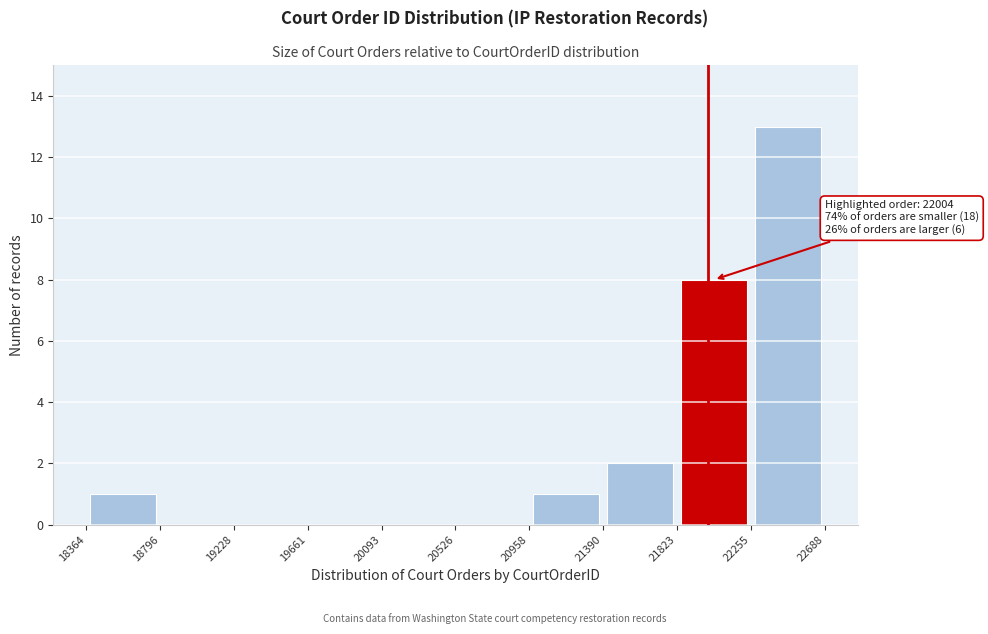

Which range on the x-axis has the tallest bar?

22255 to 22688